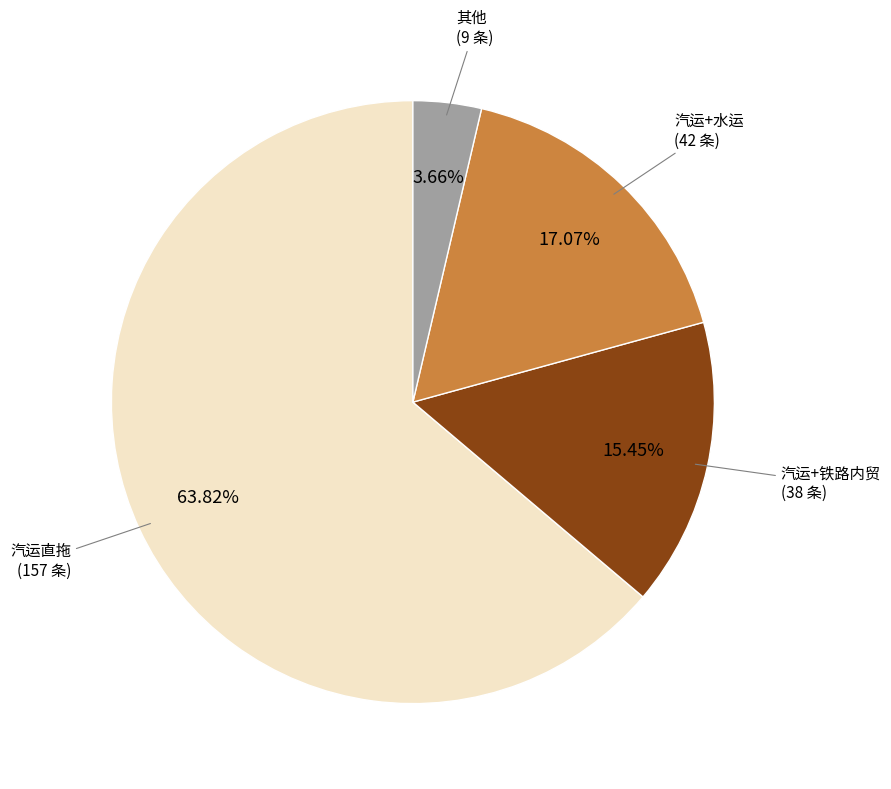

Count the number of slices in the pie.

4